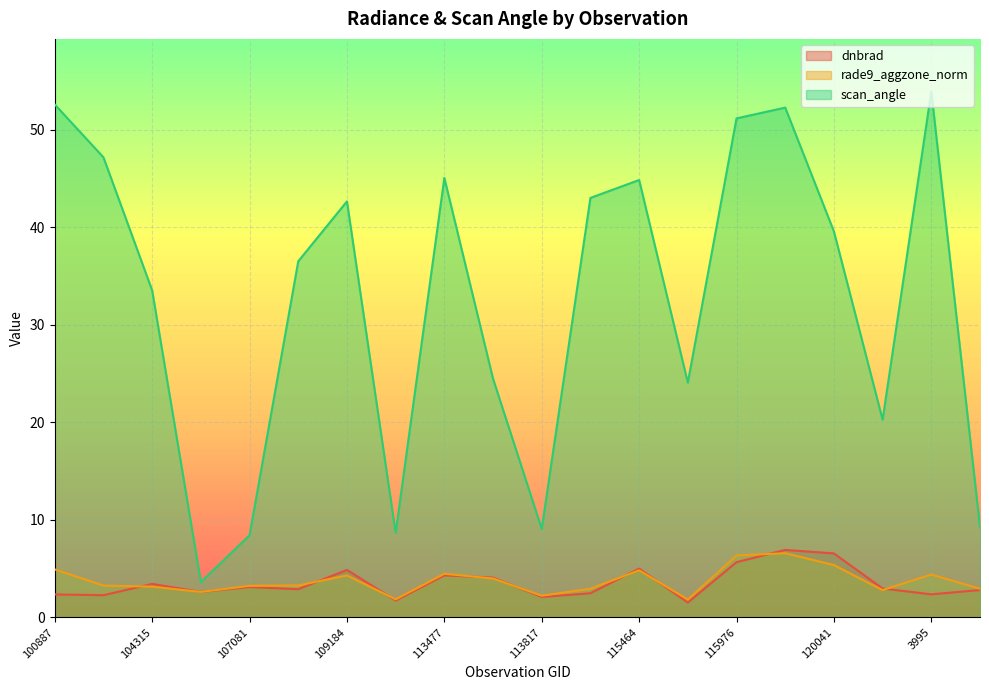

What is the difference between the rade9_aggzone_norm values at 115464 and 115591?

3.0